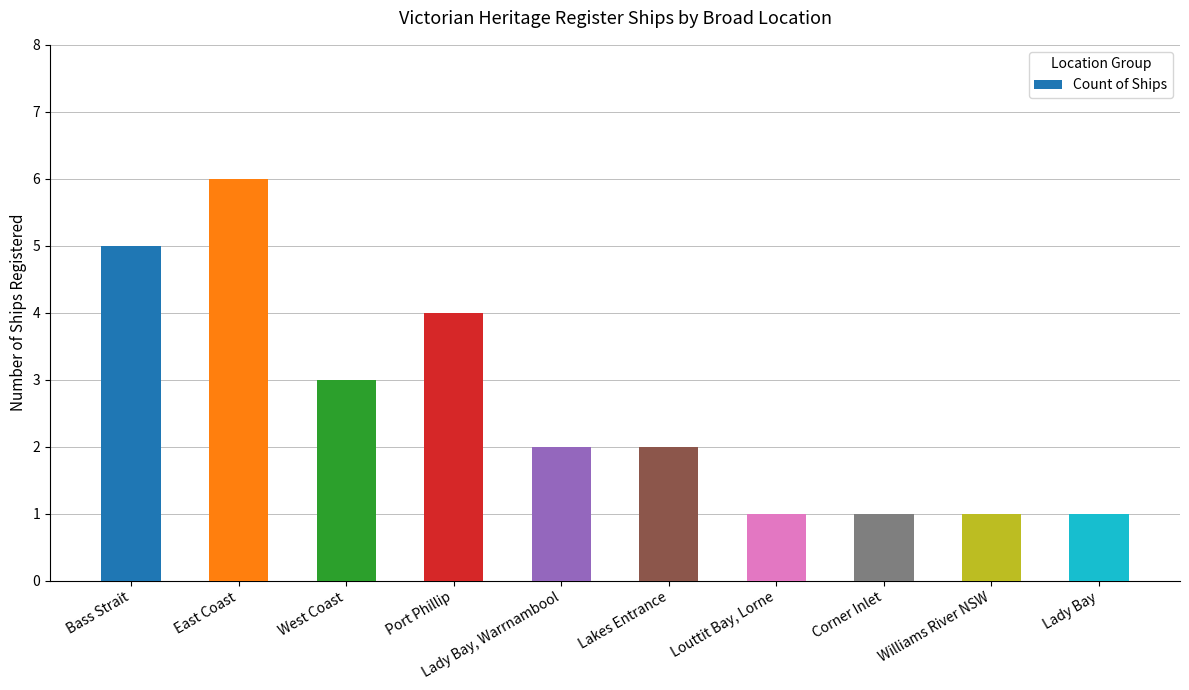

How many bars are there in total?

10